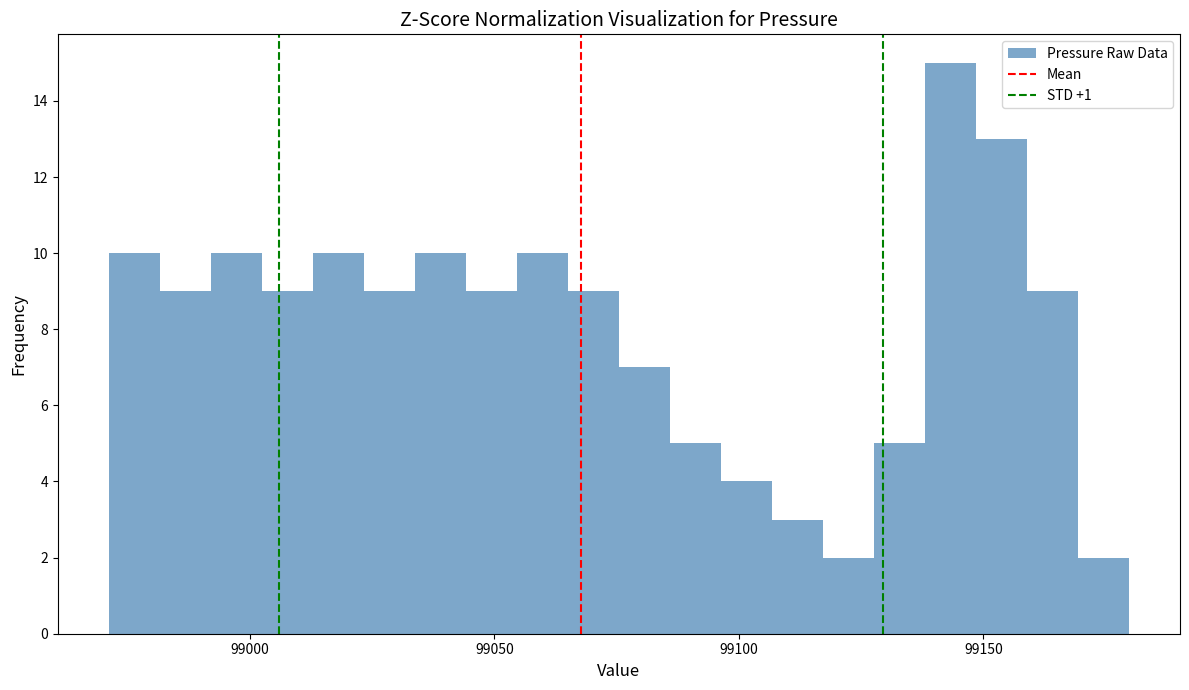

Around what value on the x-axis is the tallest bar? Give the approximate position of its centre, as read against the axis.

99145